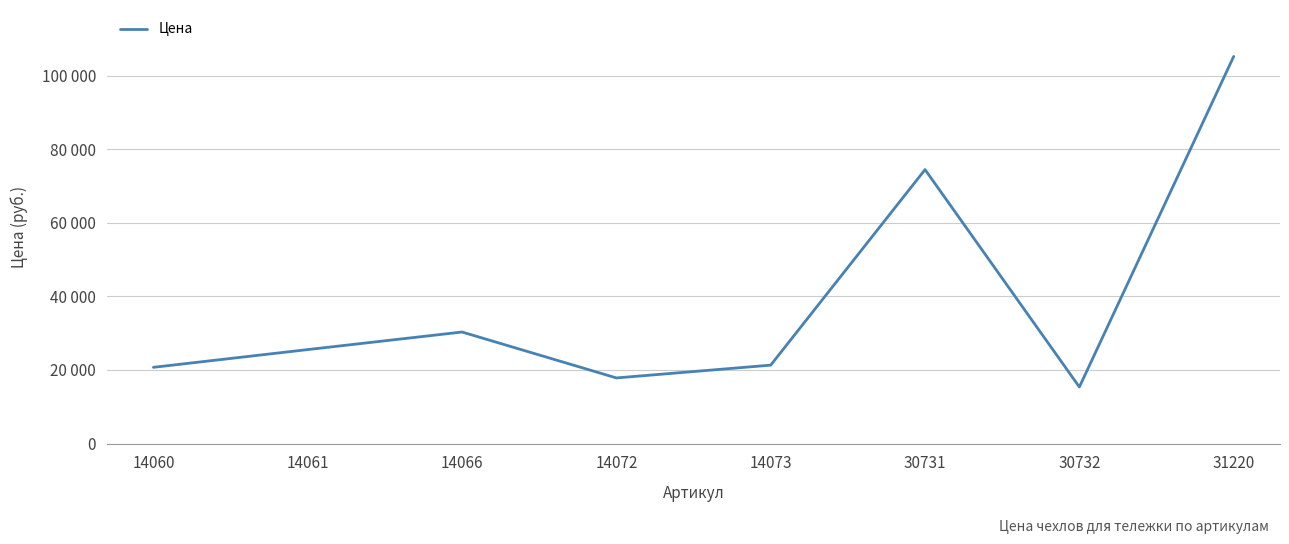

Read the value at 14060, to the nearest 10.

20710